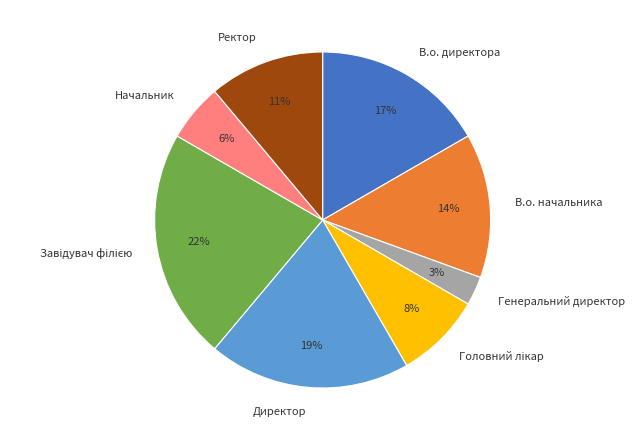

Combined, do Ректор and Начальник account for over 50%?

No